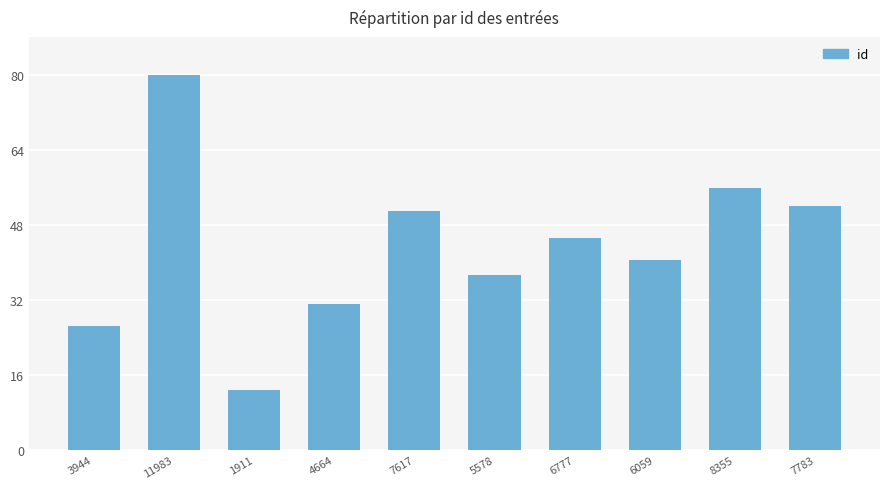

What is the difference between the values at 8355 and 6777?

10.5